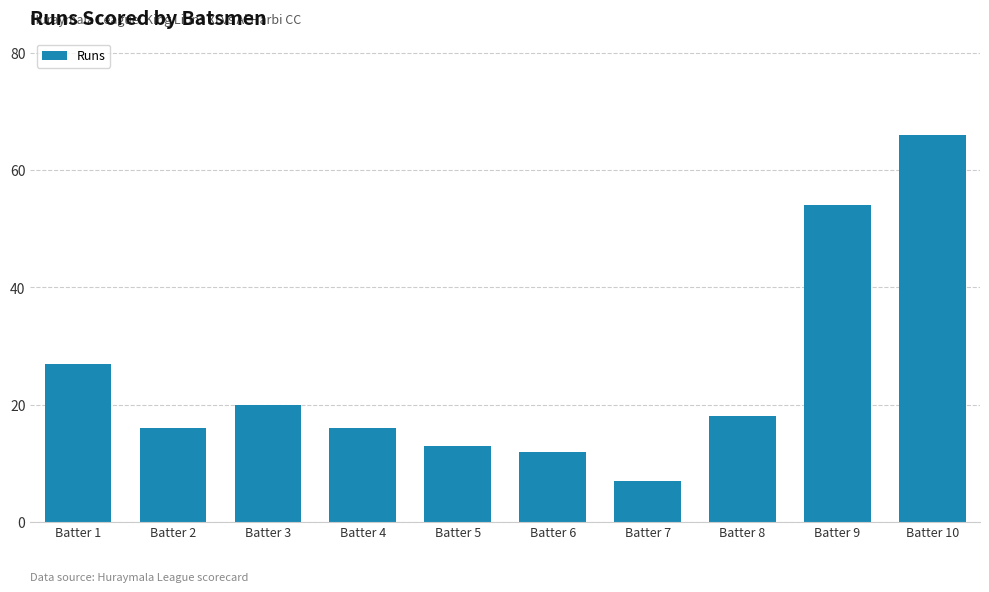

Reading left to right, extract all data points from this chart.

27	16	20	16	13	12	7	18	54	66